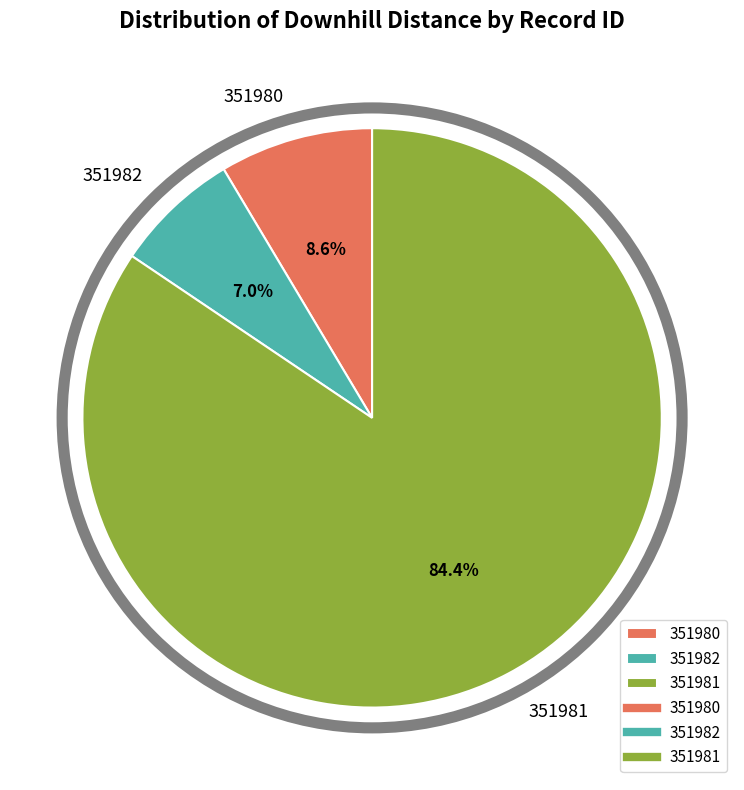

Which slice represents more than half of the pie?

351981